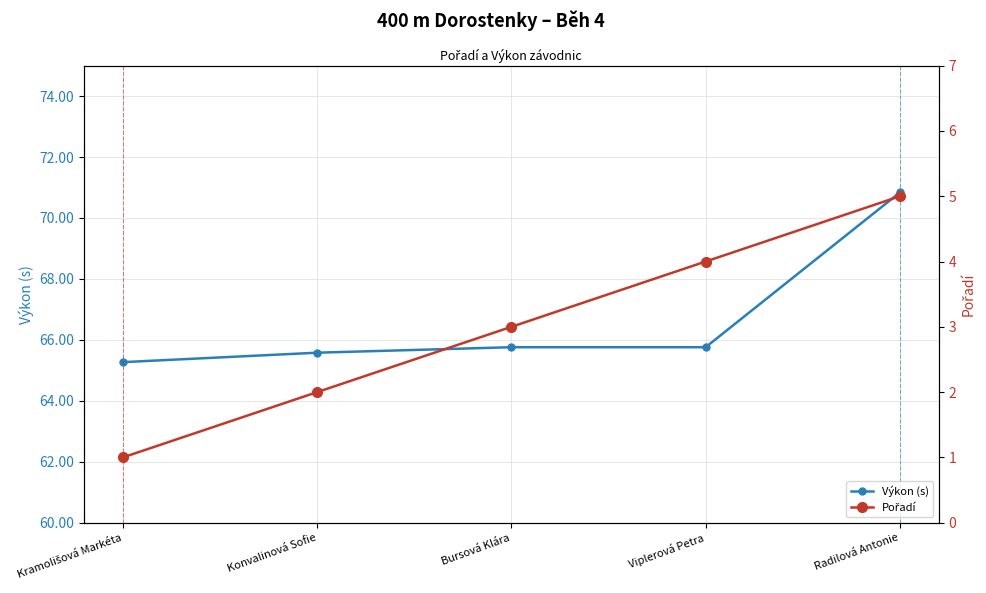

Which series has the widest spread of values?

Výkon (s)